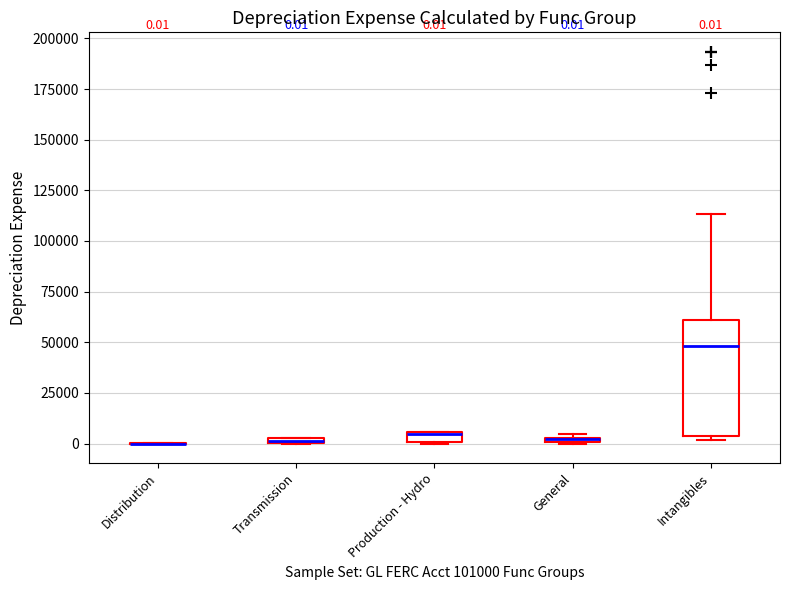

Comparing the boxes themselves (not the whiskers), which one is the tallest?

Intangibles